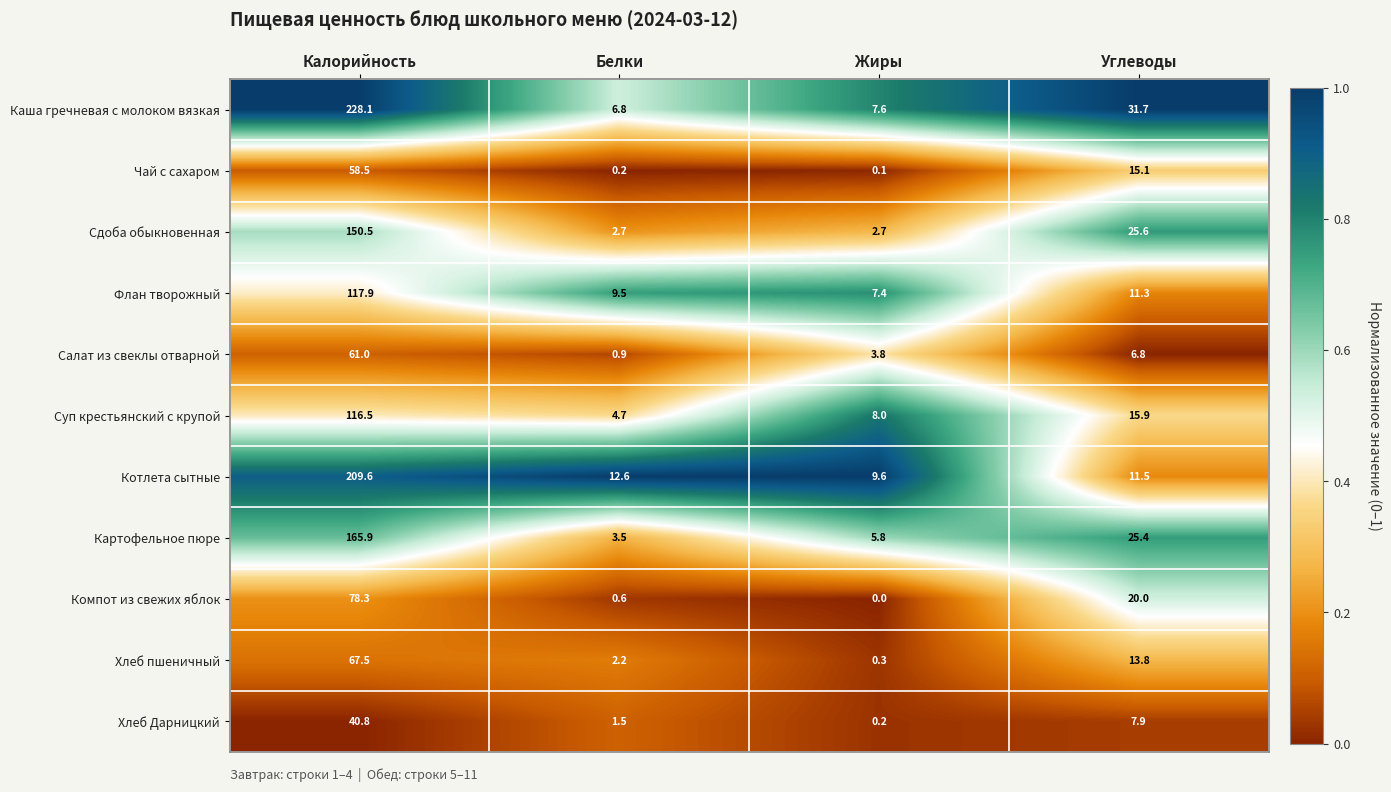

Which series changed the most between Белки and Жиры?

Суп крестьянский с крупой